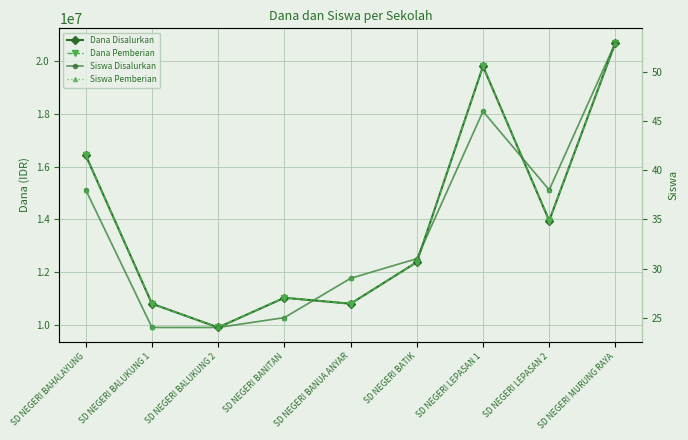

Read the Dana Pemberian value at SD NEGERI BAHALAYUNG, to the nearest 10.

16425000